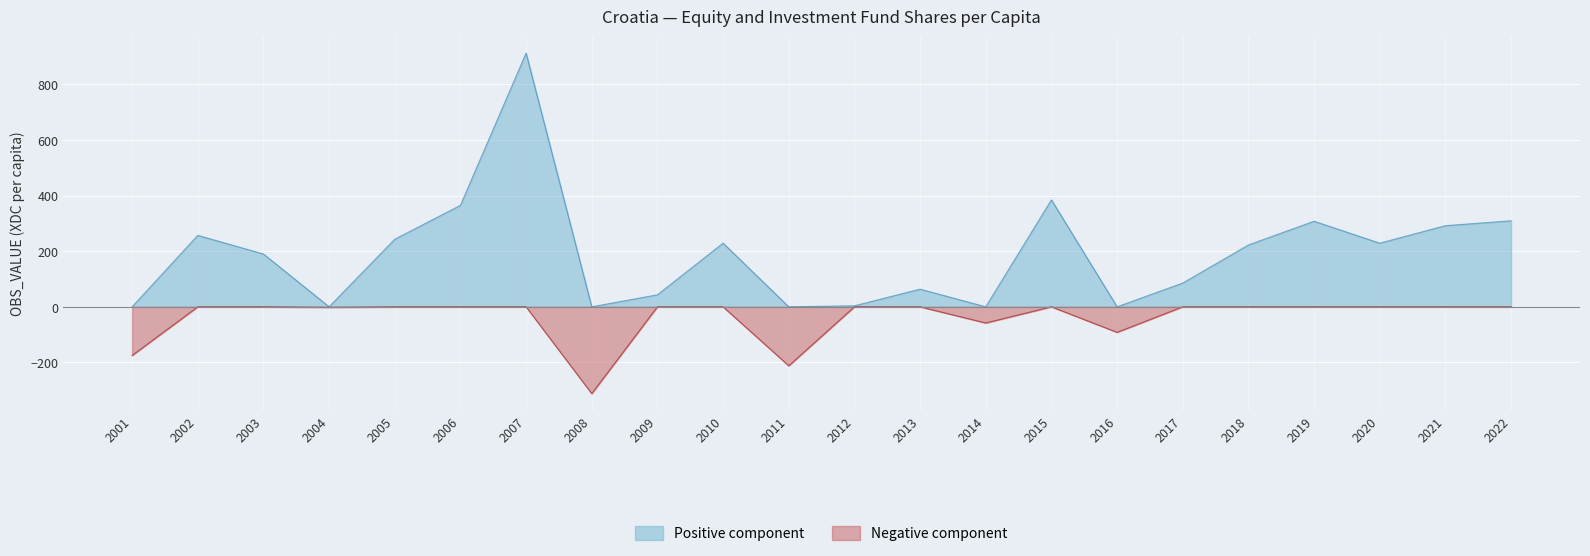

What is the minimum value shown in the chart?

-312.0